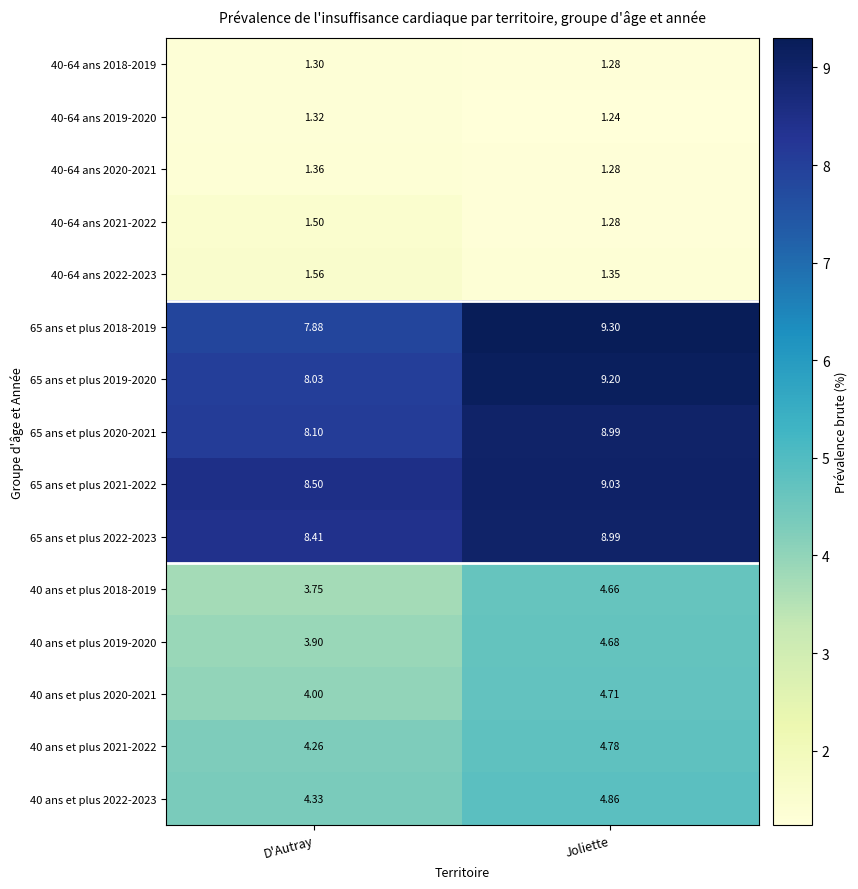

At which category does the chart reach its peak across all series?

Joliette